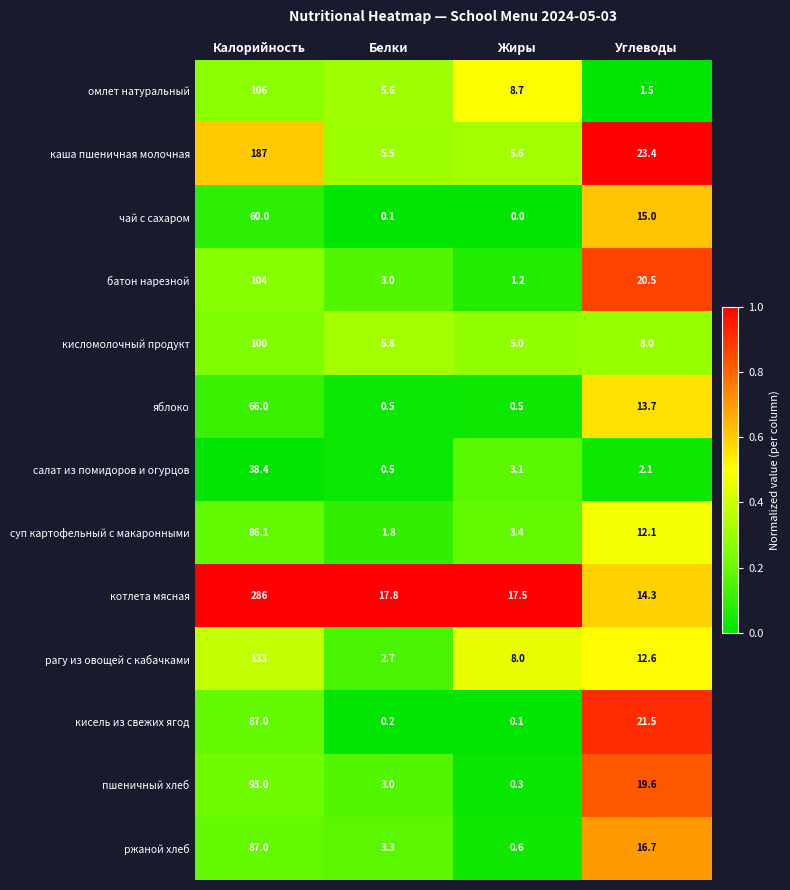

What is the spread (max minus min) of values at Жиры?

17.5